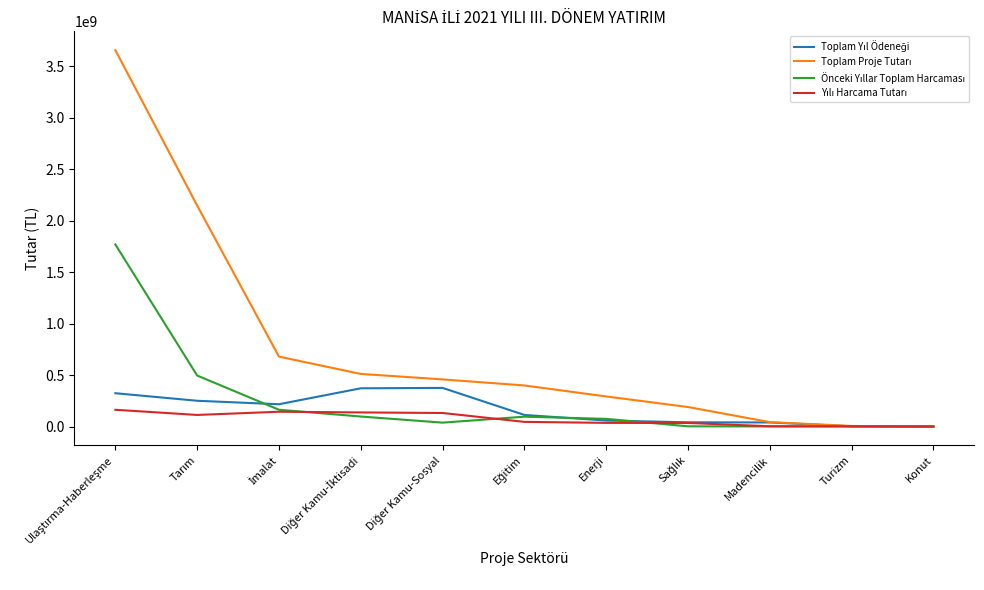

What is the greatest value displayed?

3656919742.1